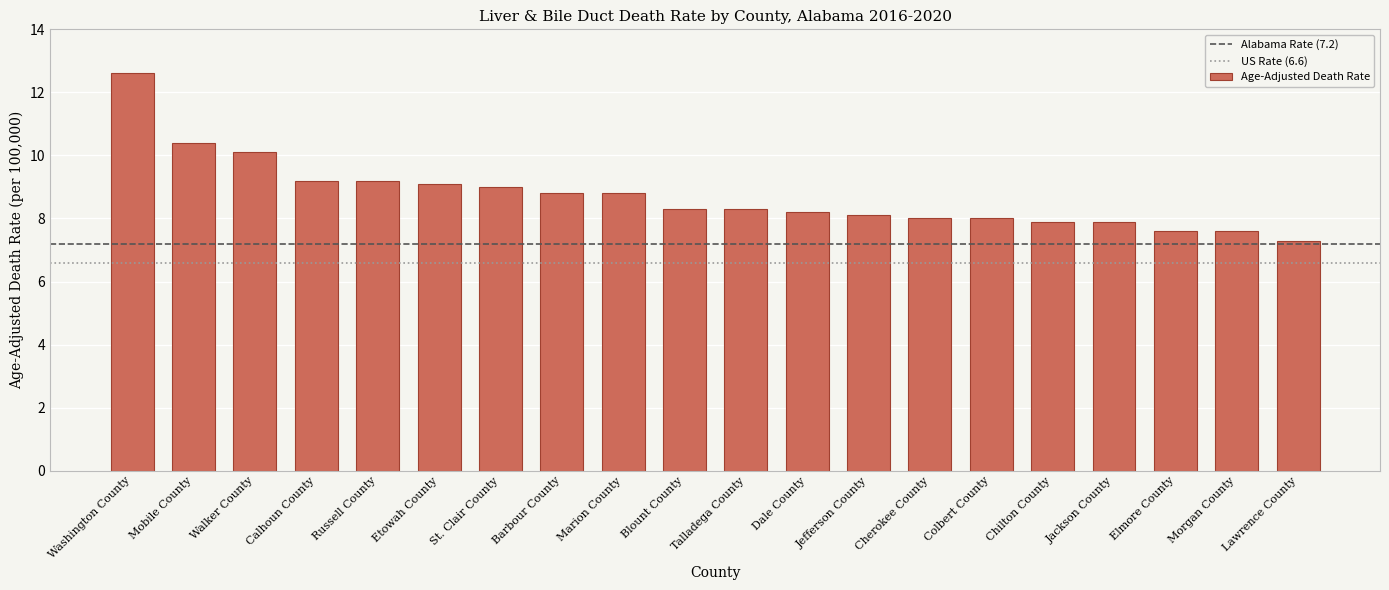

Which label corresponds to the largest value in the chart?

Washington County